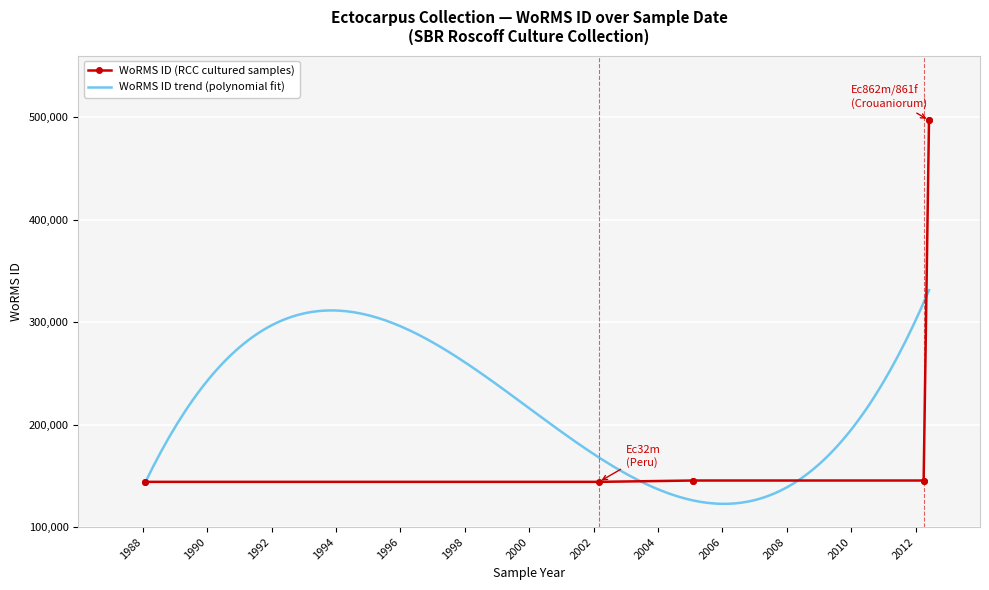

How many distinct data groups are displayed?

1